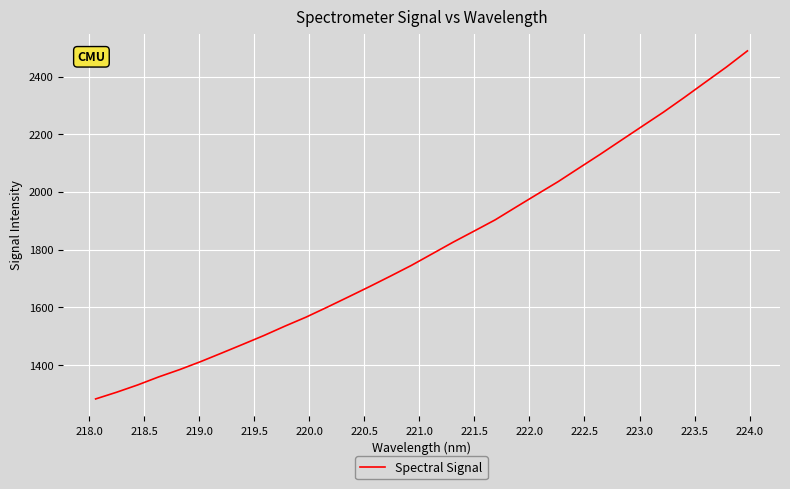

How many lines are shown in the chart?

1